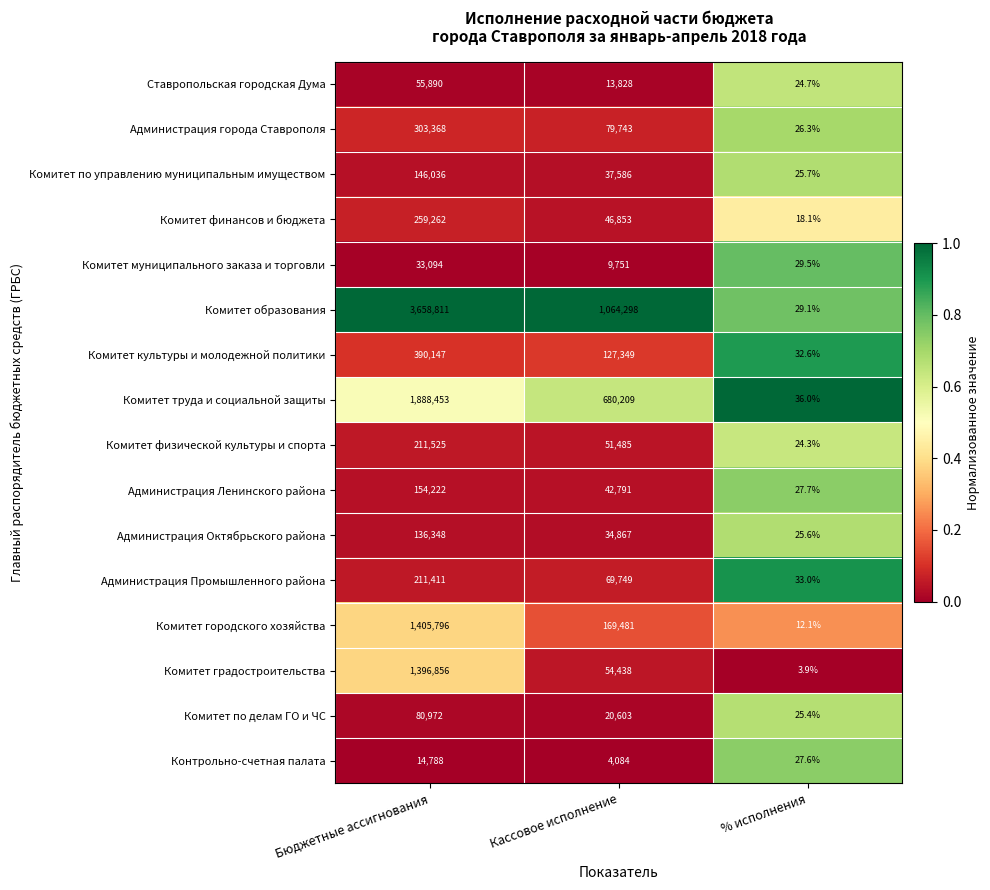

What is the difference between the highest and lowest values at Кассовое исполнение?

1060214.0